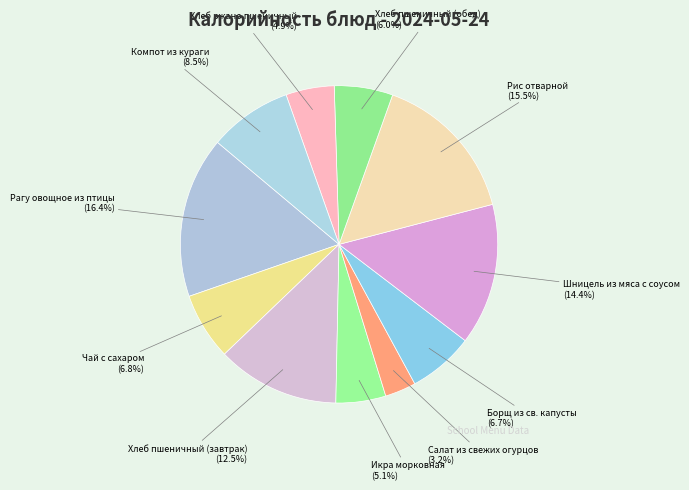

Count the number of slices in the pie.

11